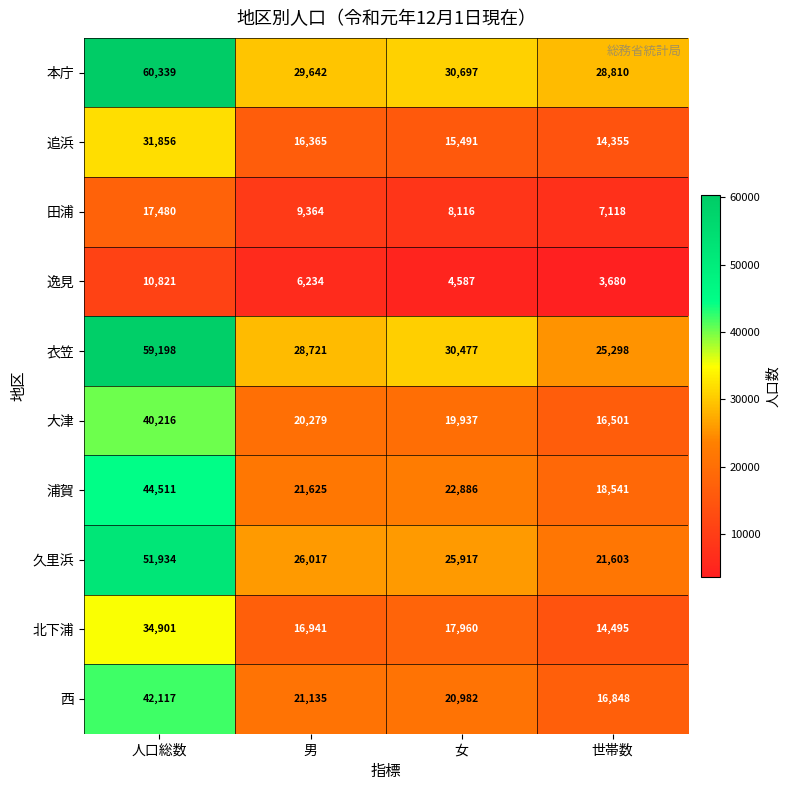

List the series in order of their peak value, highest first.

本庁, 衣笠, 久里浜, 浦賀, 西, 大津, 北下浦, 追浜, 田浦, 逸見